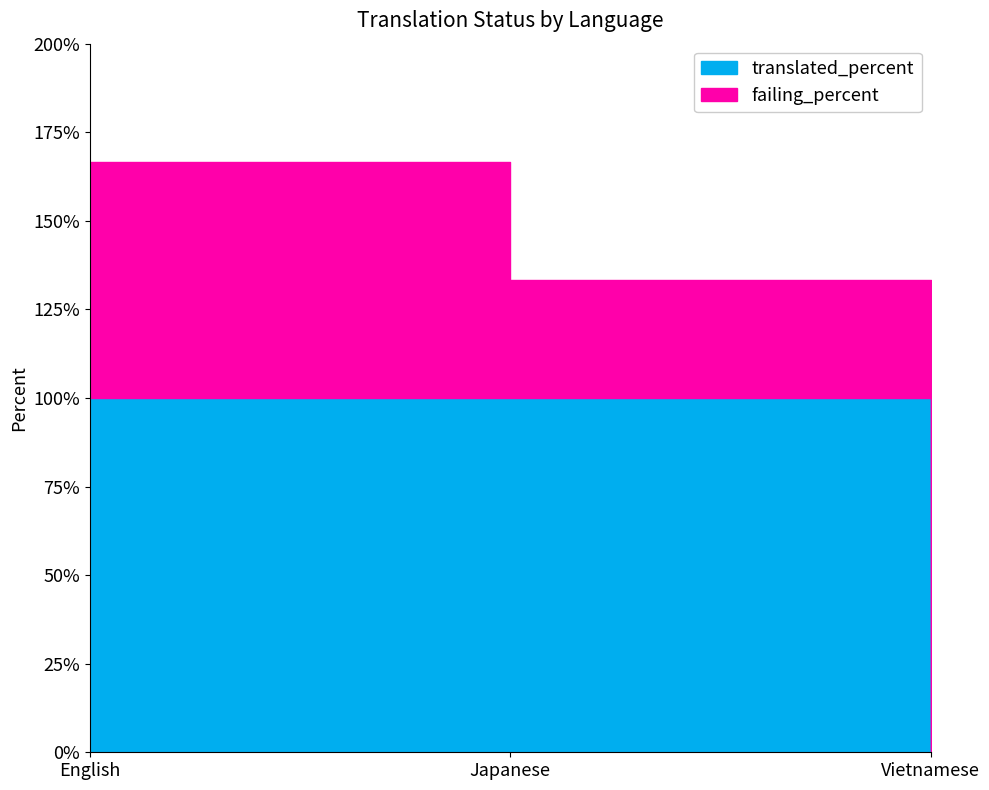

True or false: translated_percent has a value of 155.0 at English.

False